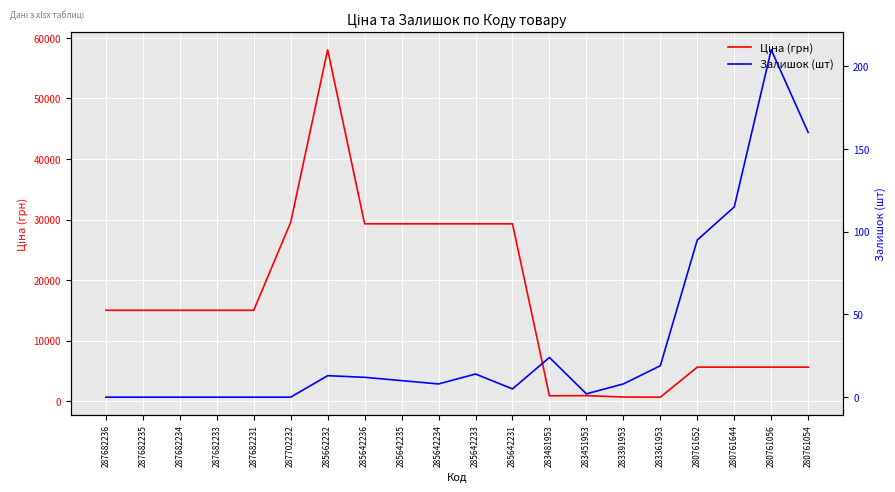

Reading left to right, extract all data points from this chart.

Ціна (грн): 15019.2	15019.2	15019.2	15019.2	15019.2	29548.9	58037.0	29294.9	29294.9	29294.9	29294.9	29294.9	904.3	928.3	700.4	676.4	5636.0	5636.0	5636.0	5636.0
Залишок (шт): 0.0	0.0	0.0	0.0	0.0	0.0	13.0	12.0	10.0	8.0	14.0	5.0	24.0	2.0	8.0	19.0	95.0	115.0	210.0	160.0